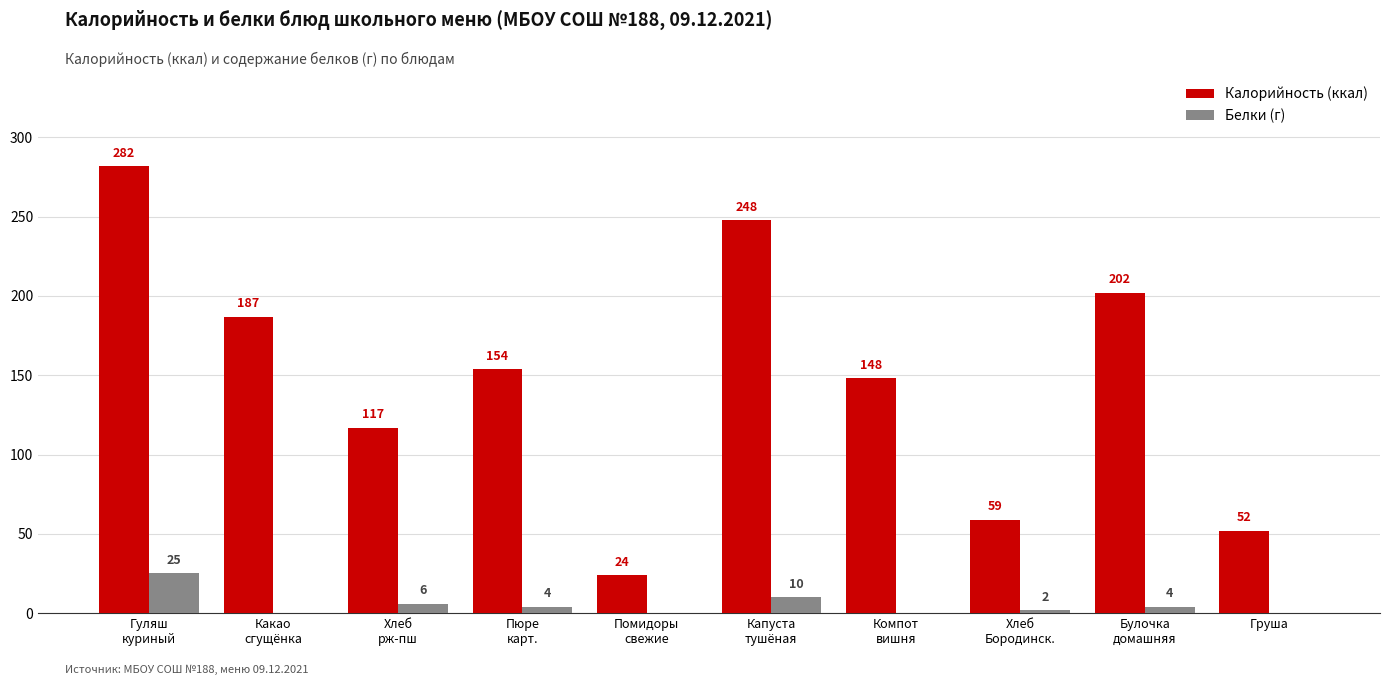

What are all the series names shown in the legend?

Калорийность (ккал), Белки (г)